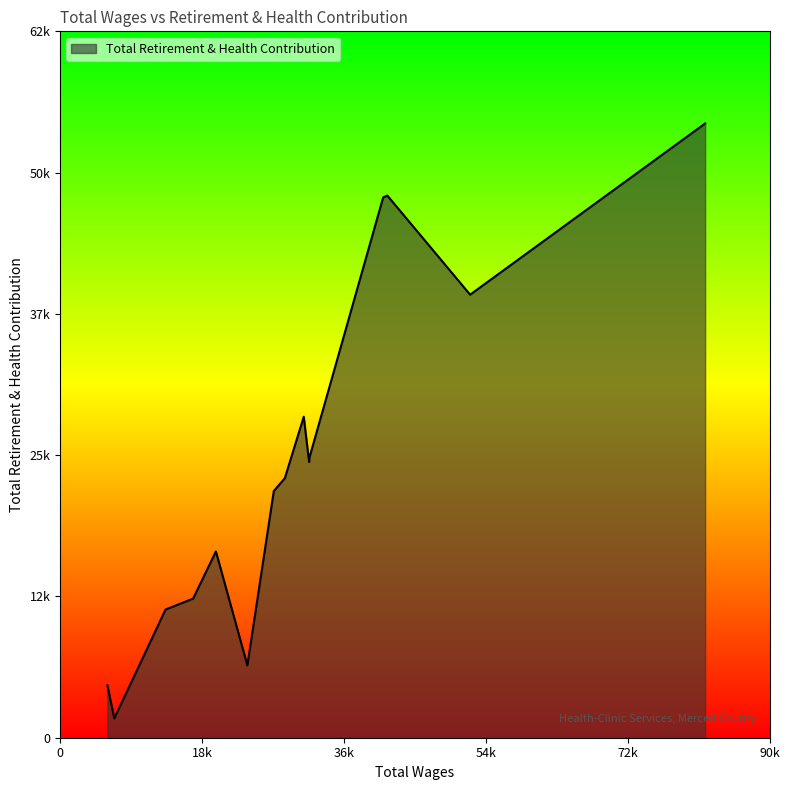

How many interior local peaks (higher than both neighbors) does the data have?

3